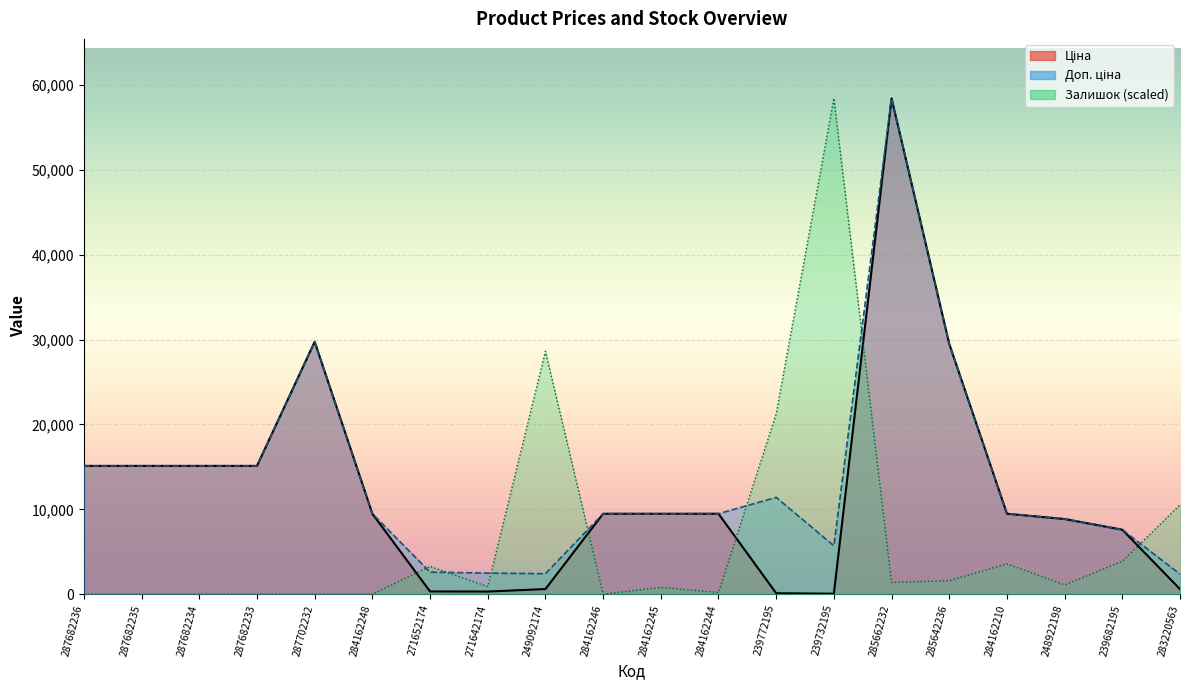

What is the sum of the Доп. ціна values at 271652174 and 287682235?

17718.3